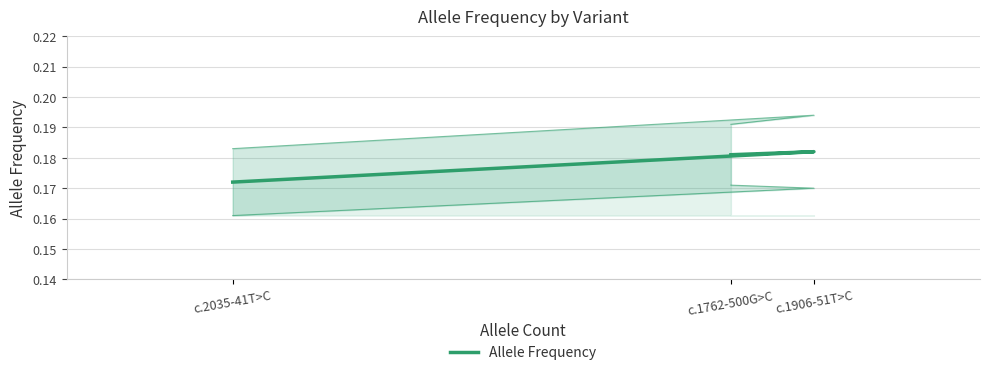

Which has a higher value, c.2035-41T>C or c.1906-51T>C?

c.1906-51T>C